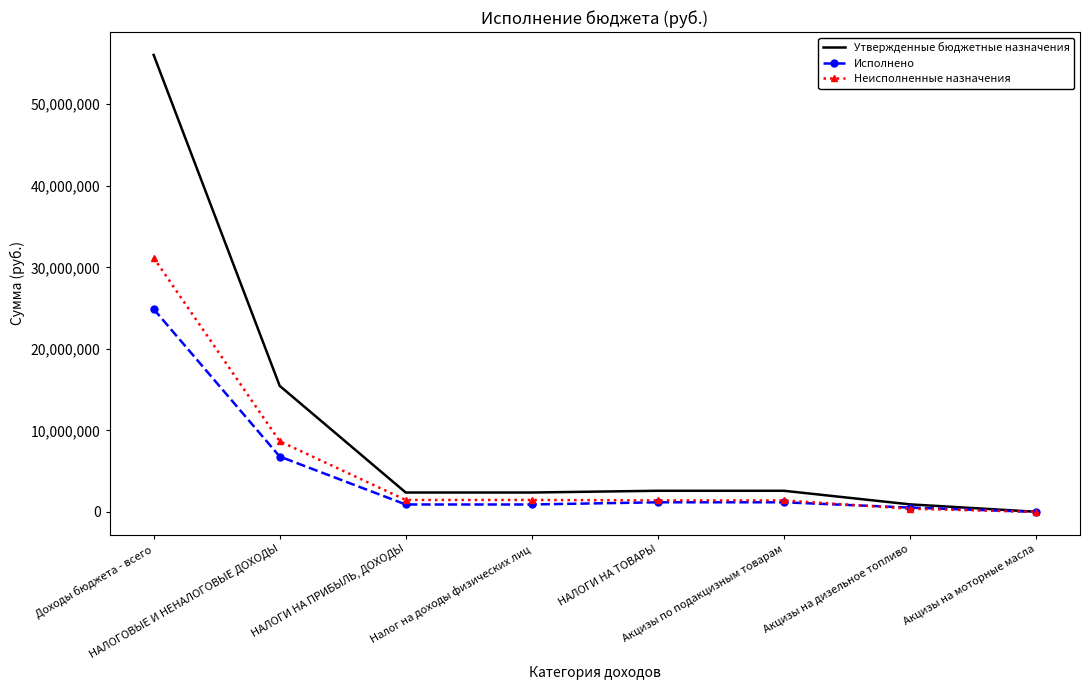

At which label does Неисполненные назначения reach its peak?

Доходы бюджета - всего